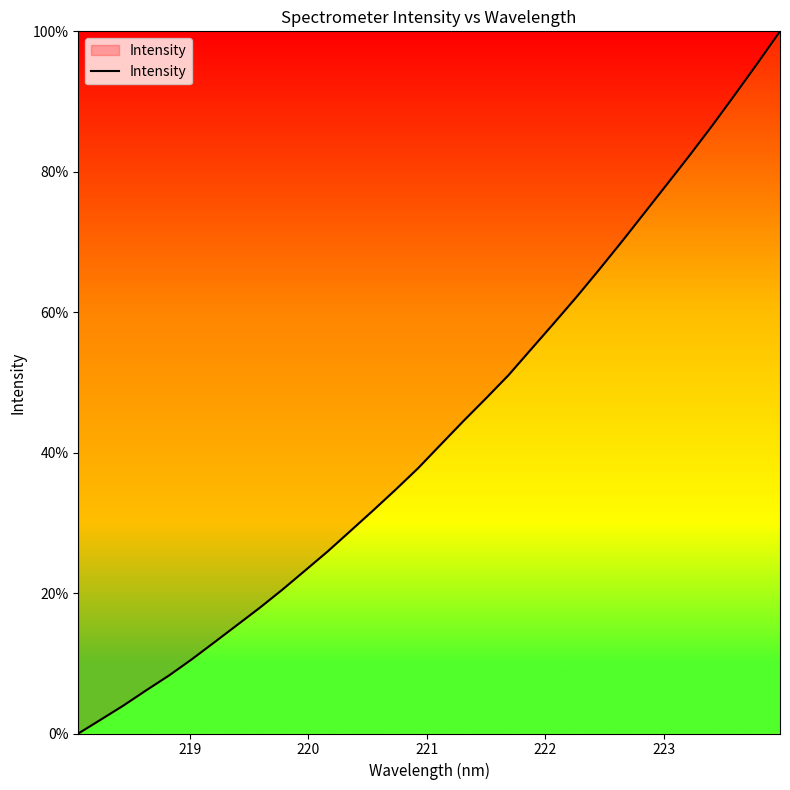

What is the difference between the maximum and minimum values?

100.0